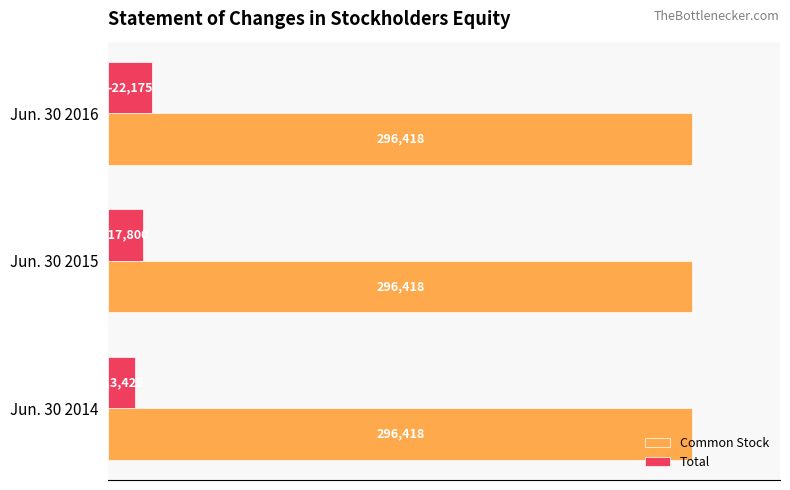

What are all the series names shown in the legend?

Common Stock, Total